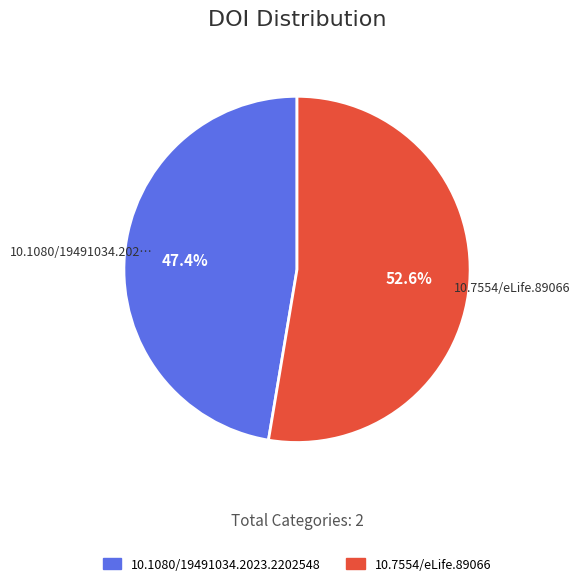

To the nearest percent, what percentage of the pie is 10.1080/19491034.2023.2202548?

47%